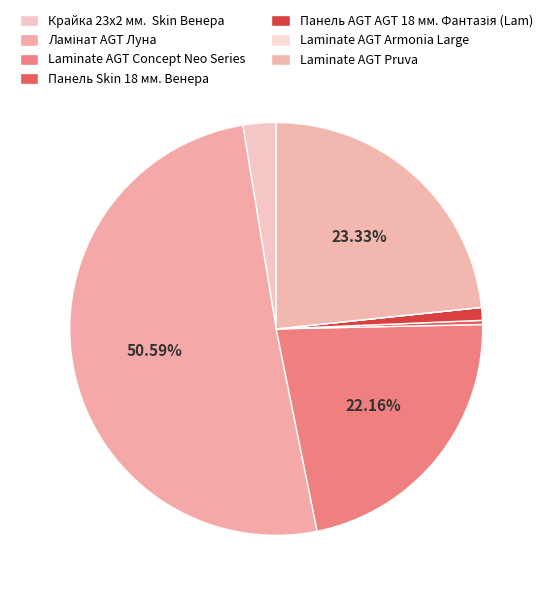

What is the largest slice in the pie chart?

Ламінат AGT Луна